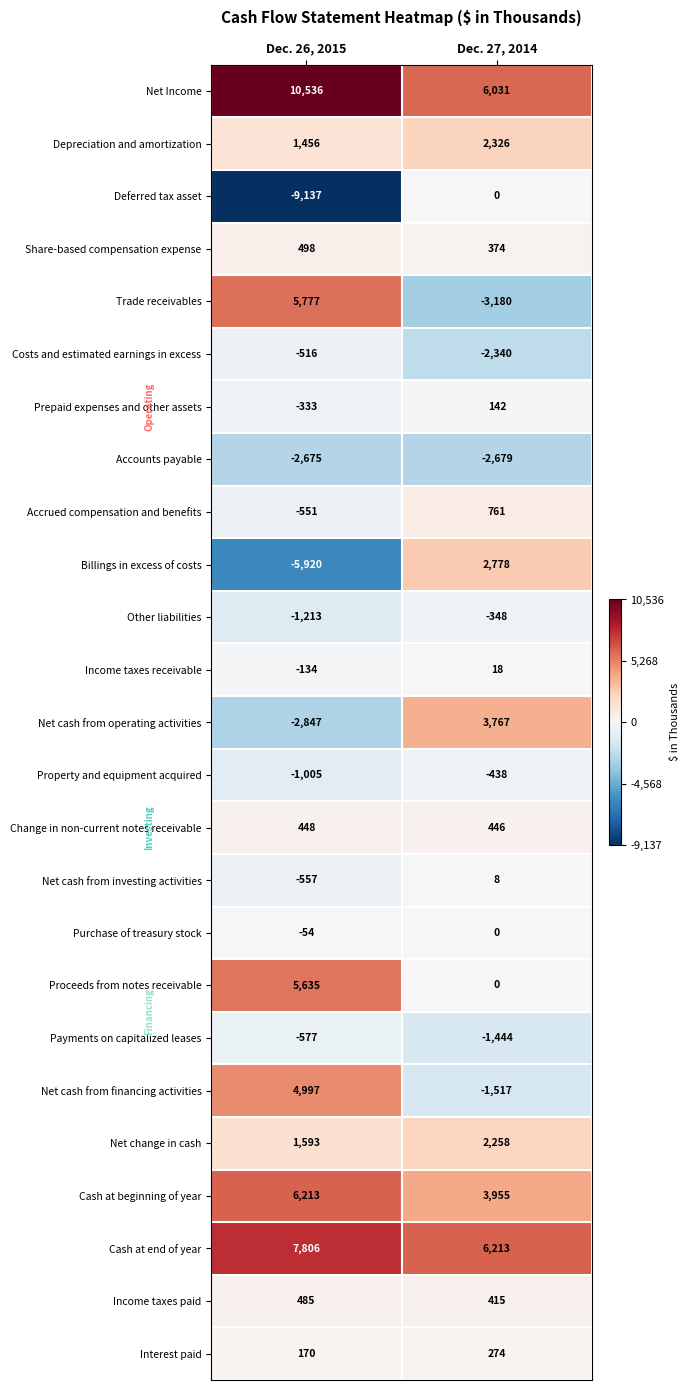

At which category is the sum across all series the highest?

Dec. 26, 2015